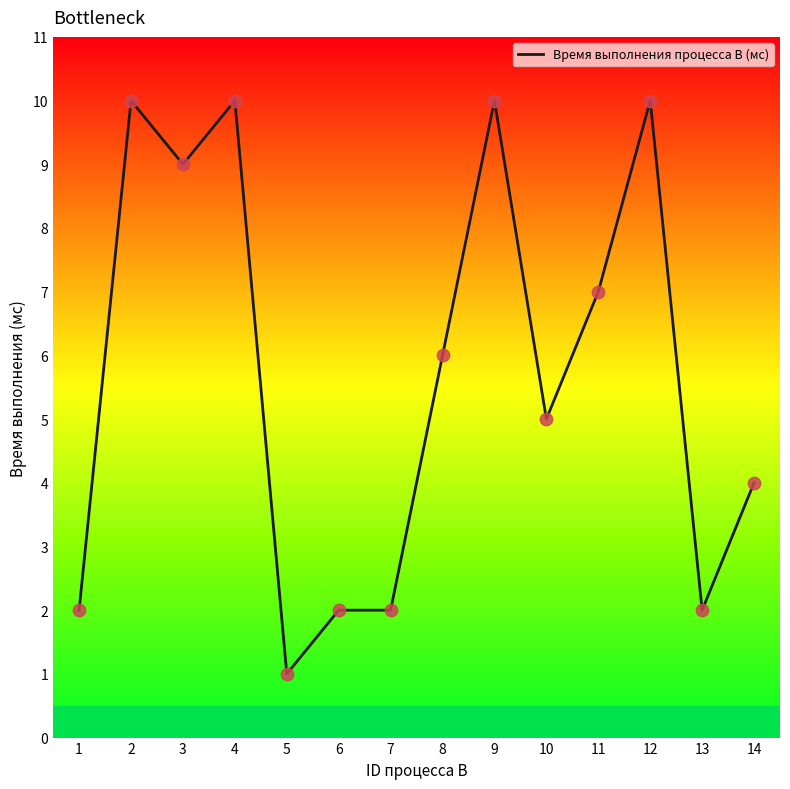

What is the change in value from 10 to 14?

-1